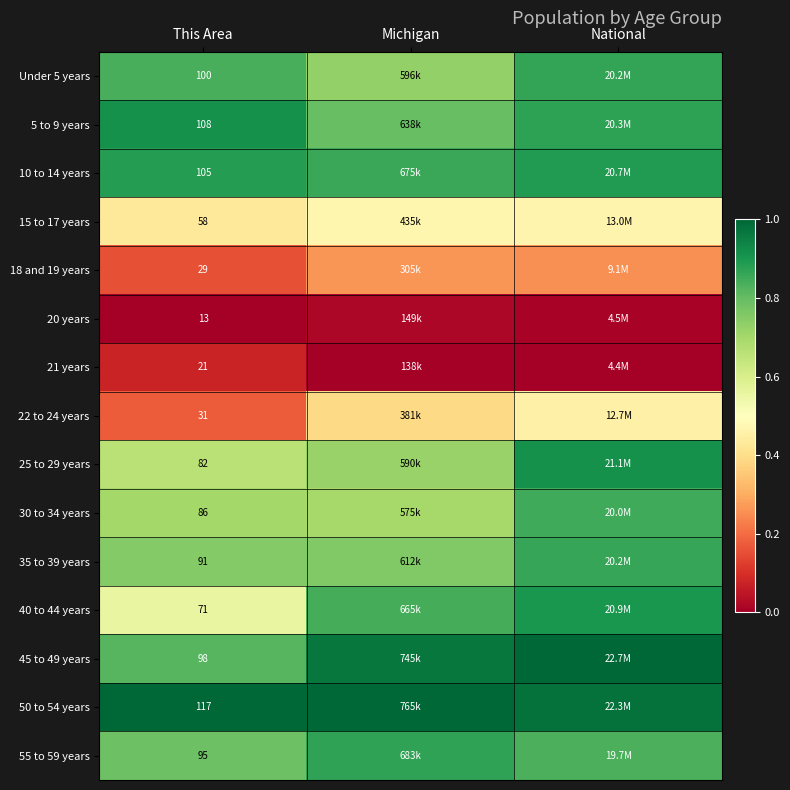

Count the number of categories in the chart.

3